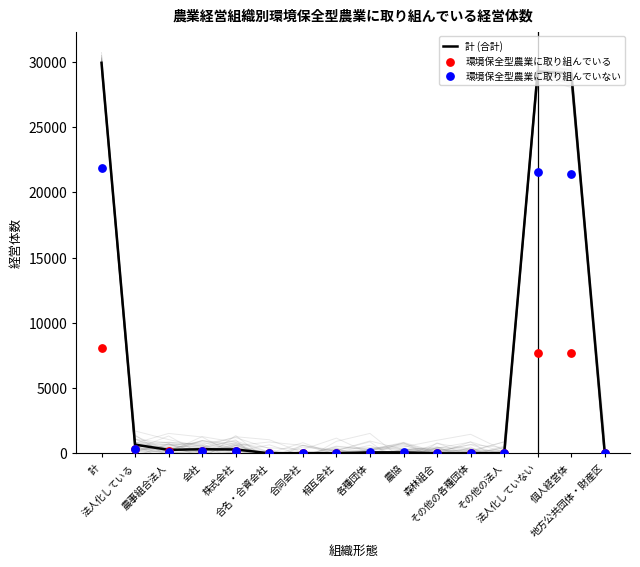

What are all the series names shown in the legend?

計 (合計), 環境保全型農業に取り組んでいる, 環境保全型農業に取り組んでいない